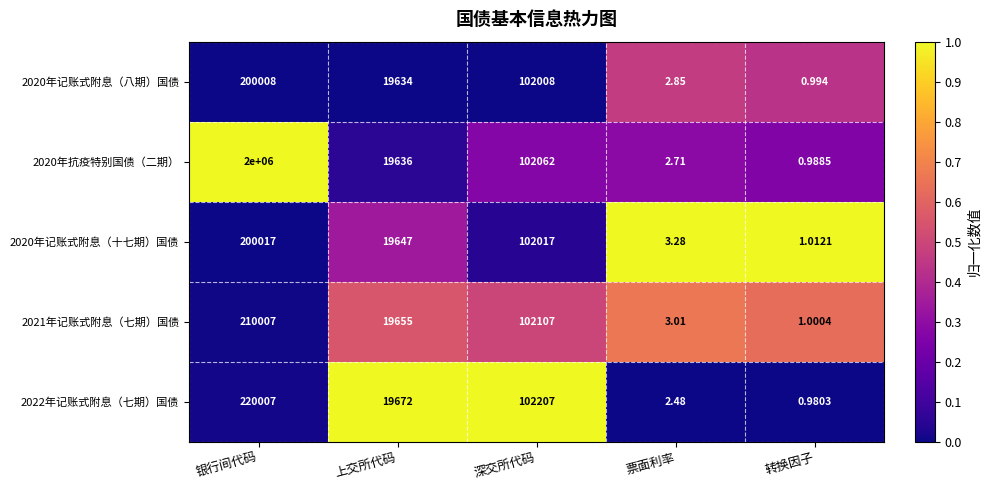

Rank the categories by 2021年记账式附息（七期）国债 value from lowest to highest.

转换因子, 票面利率, 上交所代码, 深交所代码, 银行间代码